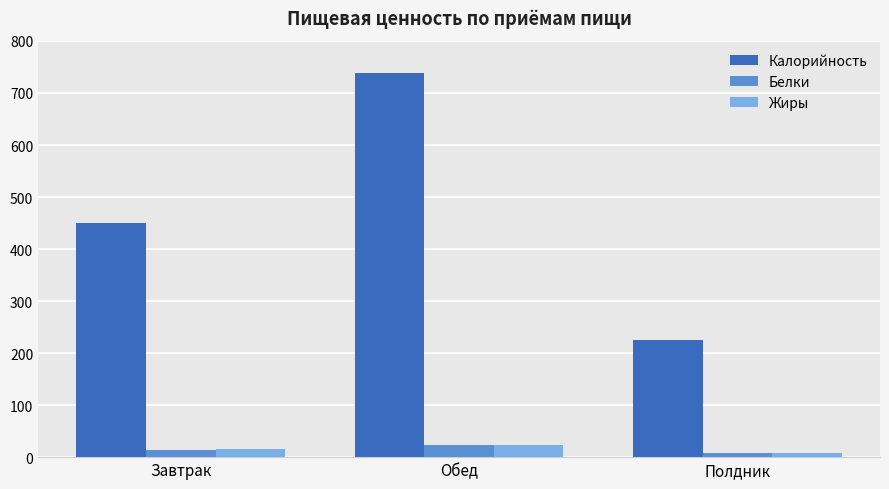

What is the smallest value displayed?

7.4